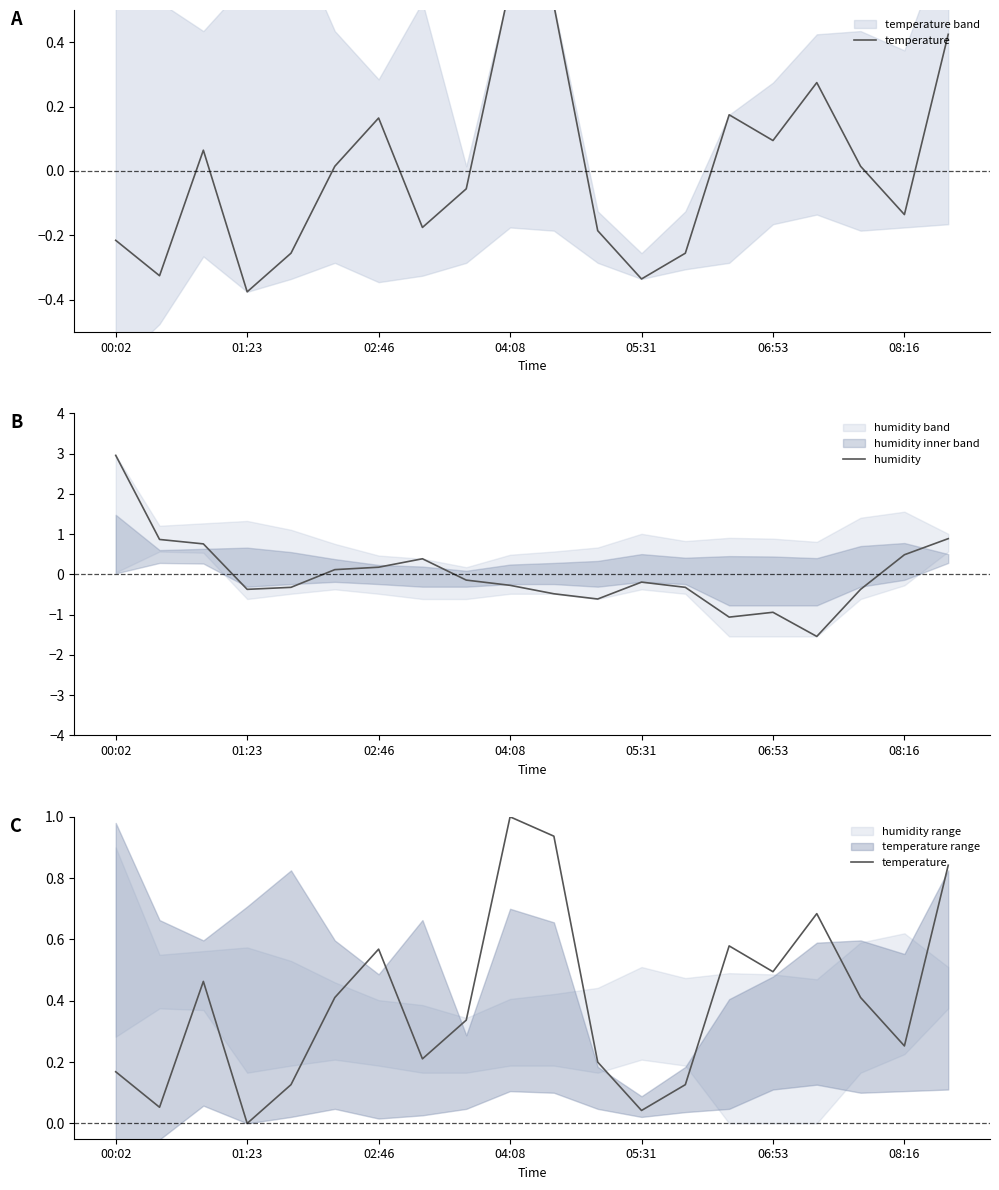

At how many categories does at least one series exceed 1?

1